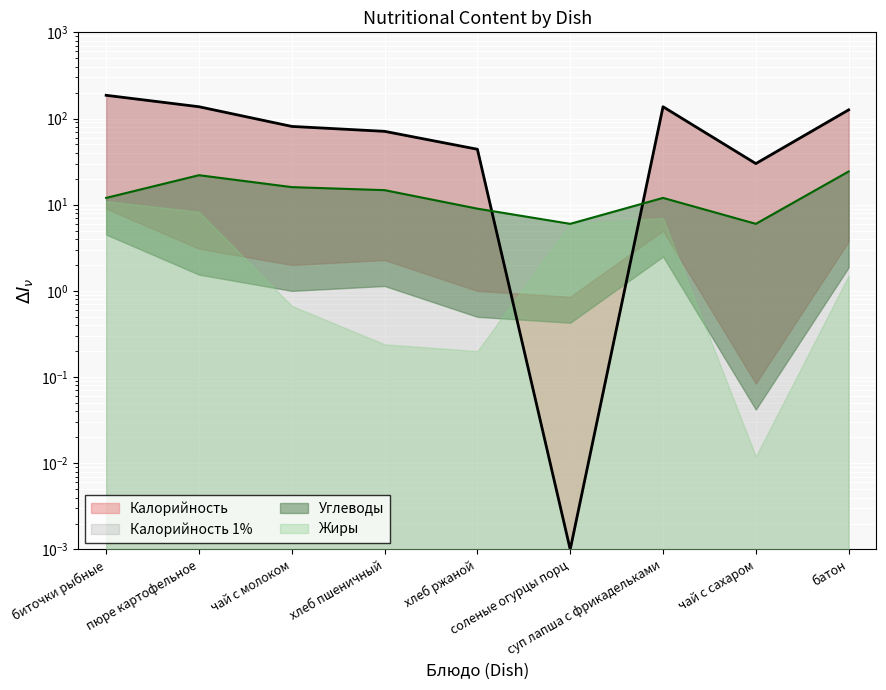

What is the label of the 8th point from the right?

пюре картофельное